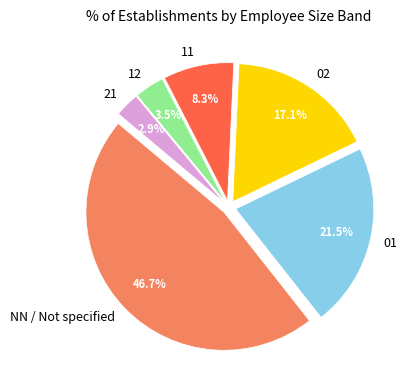

To the nearest percent, what is the average slice percentage?

17%